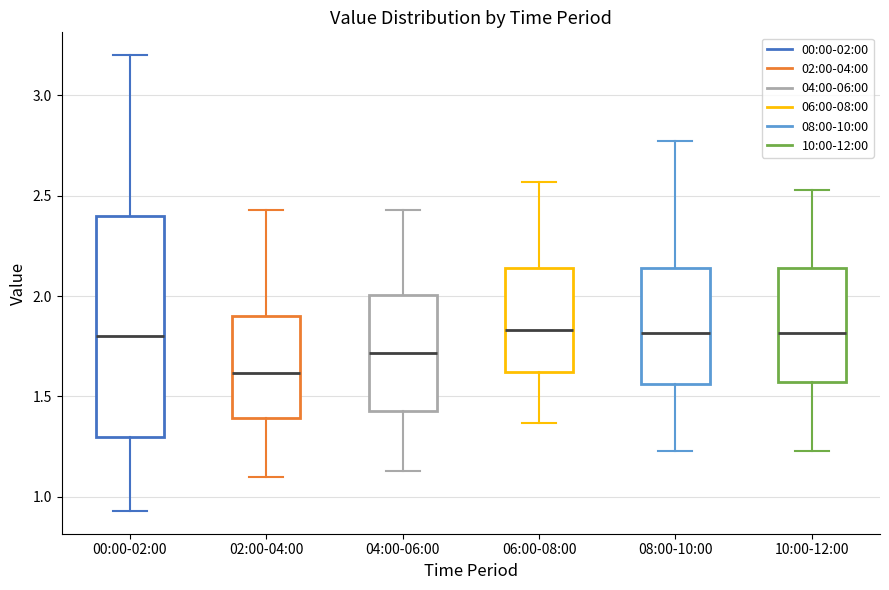

Reading left to right, transcribe this box plot: for each box, give where its median line is, the range the box spans, and where its two whiskers end, as read against the y-axis. The values are not printed on the chart, so give them approximately, as read against the axis.

00:00-02:00: median 1.80, box 1.30 to 2.40, whiskers 0.95 to 3.20
02:00-04:00: median 1.60, box 1.40 to 1.90, whiskers 1.10 to 2.45
04:00-06:00: median 1.70, box 1.45 to 2.00, whiskers 1.15 to 2.45
06:00-08:00: median 1.85, box 1.60 to 2.15, whiskers 1.35 to 2.55
08:00-10:00: median 1.80, box 1.55 to 2.15, whiskers 1.25 to 2.75
10:00-12:00: median 1.80, box 1.55 to 2.15, whiskers 1.25 to 2.55